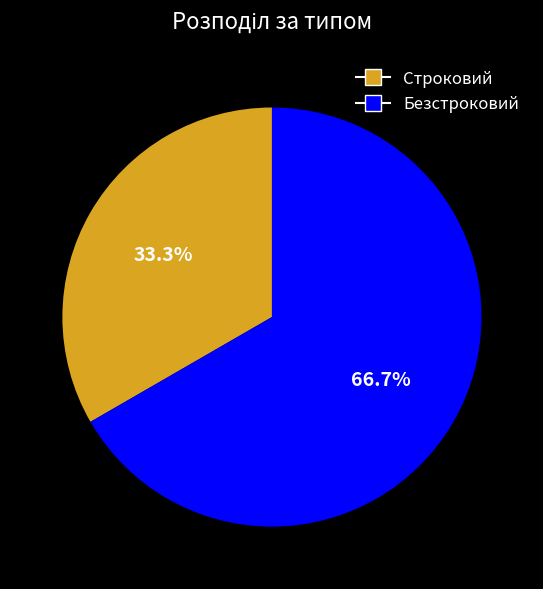

The Строковий slice represents 33% of the pie. True or false?

True